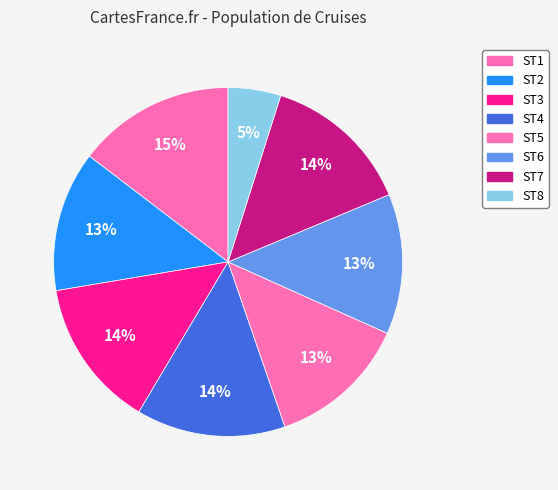

Is it true that ST3 is 7% of the pie?

False